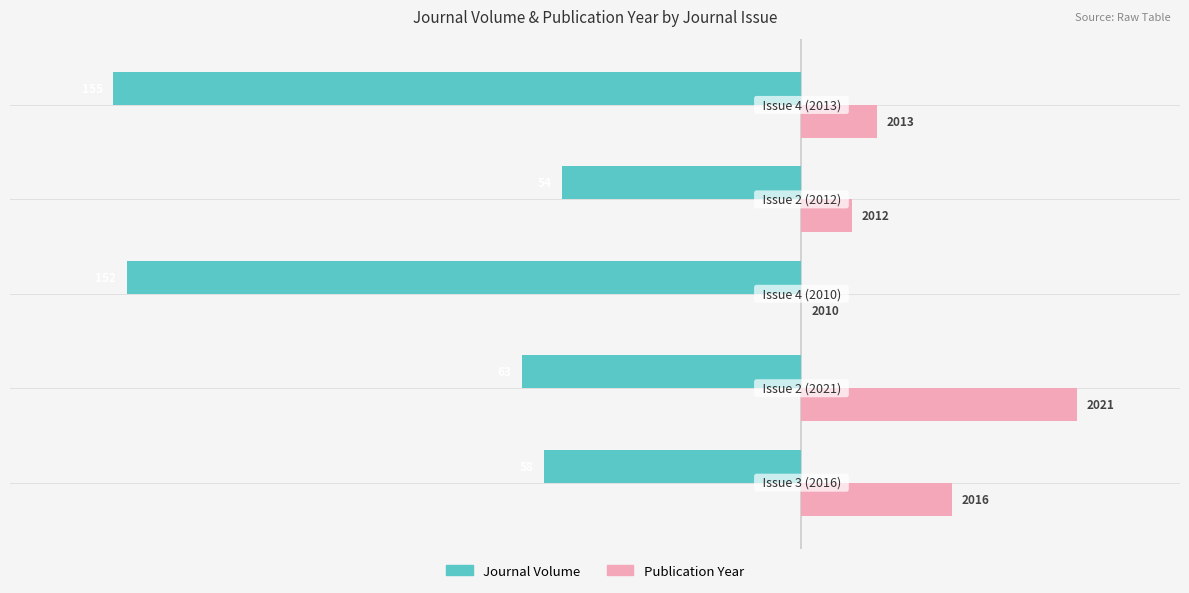

What are all the series names shown in the legend?

Journal Volume, Publication Year